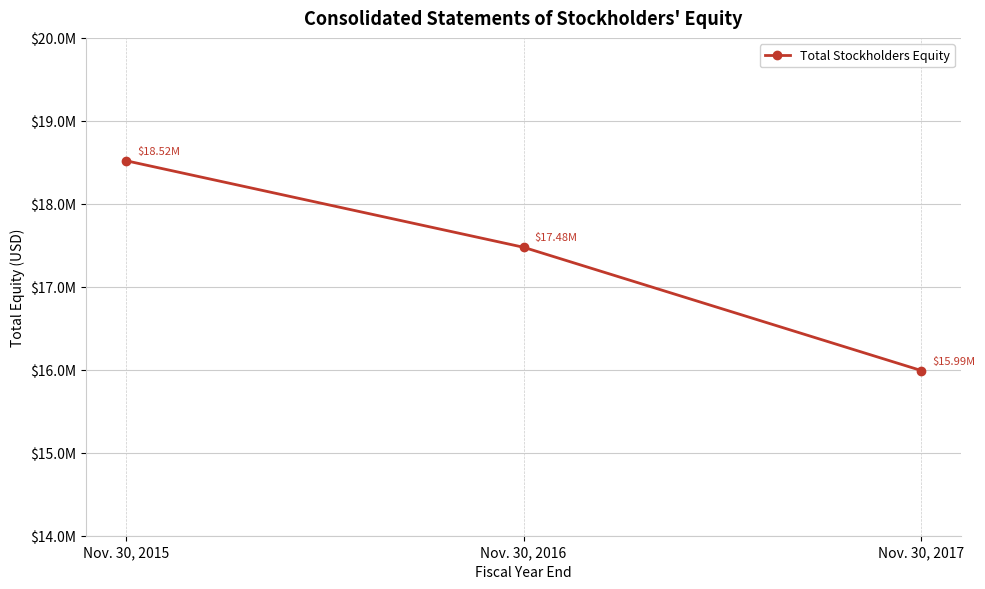

What is the minimum value shown in the chart?

15991034